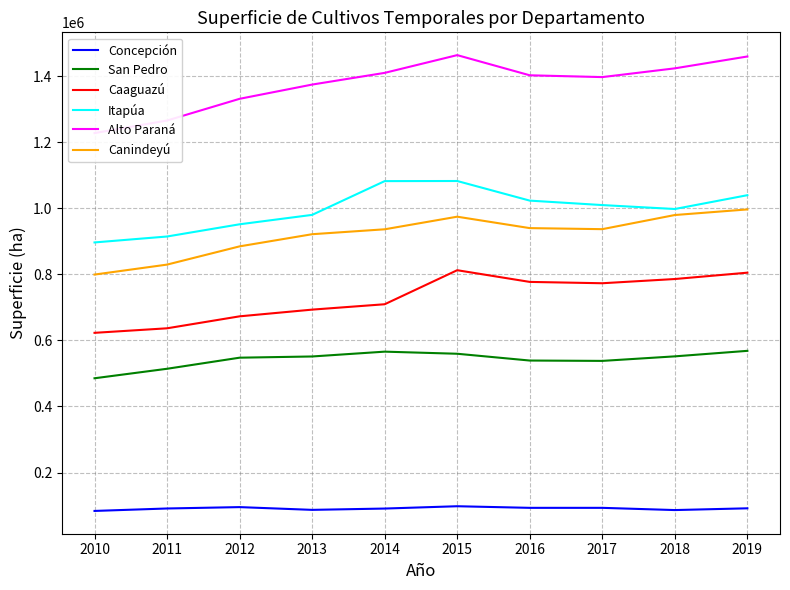

Reading right to left, extract all data points from this chart.

Concepción: 2019=91737.0	2018=86453.5	2017=93172.3	2016=93166.3	2015=98031.0	2014=91022.0	2013=87055.3	2012=95393.0	2011=91224.7	2010=83819.4
San Pedro: 2019=568435.5	2018=551739.0	2017=538001.4	2016=539076.4	2015=559624.0	2014=565987.0	2013=551381.0	2012=547723.9	2011=514161.0	2010=485413.9
Caaguazú: 2019=805058.5	2018=785861.0	2017=773067.0	2016=777119.0	2015=812522.0	2014=709472.0	2013=693206.3	2012=672892.9	2011=636679.2	2010=622954.0
Itapúa: 2019=1039605.0	2018=997780.0	2017=1009702.8	2016=1023187.4	2015=1082577.0	2014=1082216.0	2013=980005.8	2012=951534.6	2011=914556.6	2010=896601.4
Alto Paraná: 2019=1459488.0	2018=1423607.0	2017=1397104.9	2016=1402556.0	2015=1463626.0	2014=1409896.0	2013=1374477.8	2012=1331380.9	2011=1265675.8	2010=1227555.2
Canindeyú: 2019=996548.0	2018=979590.0	2017=936768.7	2016=939968.5	2015=974522.0	2014=936381.4	2013=921502.4	2012=884700.3	2011=829500.5	2010=799330.4